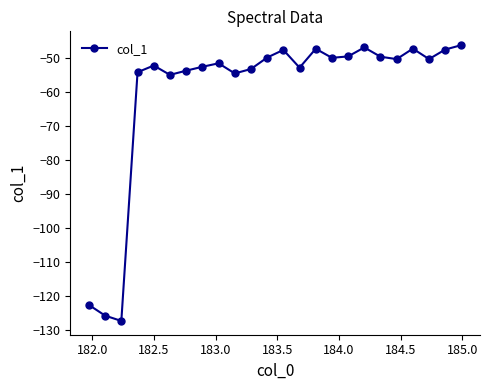

What is the average value?

-59.9